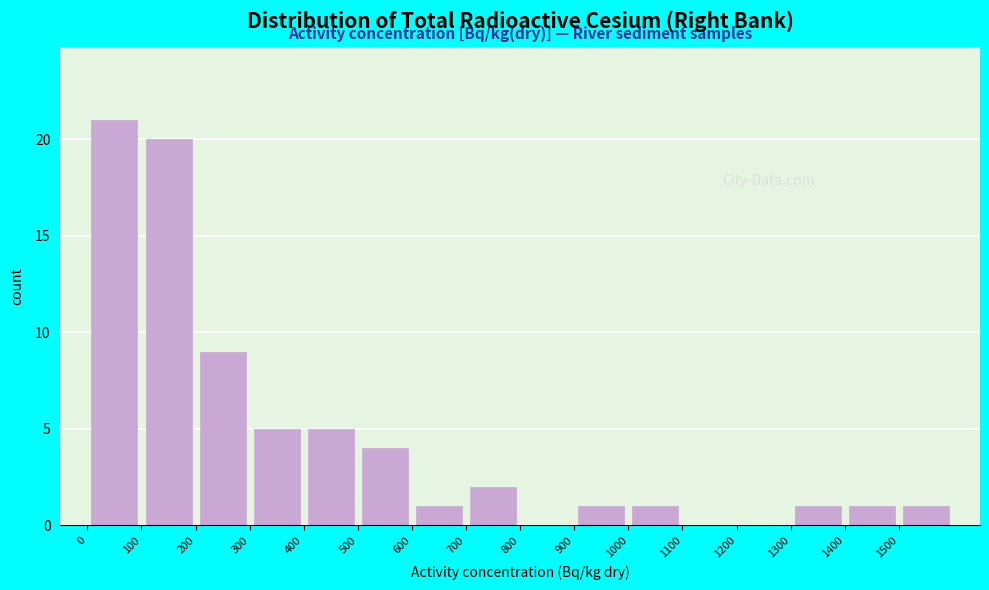

Reading left to right, list every bar in this chart as the range it spans on the x-axis followed by its height. The values are not printed on the chart, so give them approximately, as read against the axis.

0 to 100: 21
100 to 200: 20
200 to 300: 9
300 to 400: 5
400 to 500: 5
500 to 600: 4
600 to 700: 1
700 to 800: 2
800 to 900: 0
900 to 1000: 1
1000 to 1100: 1
1100 to 1200: 0
1200 to 1300: 0
1300 to 1400: 1
1400 to 1500: 1
1500 to 1600: 1